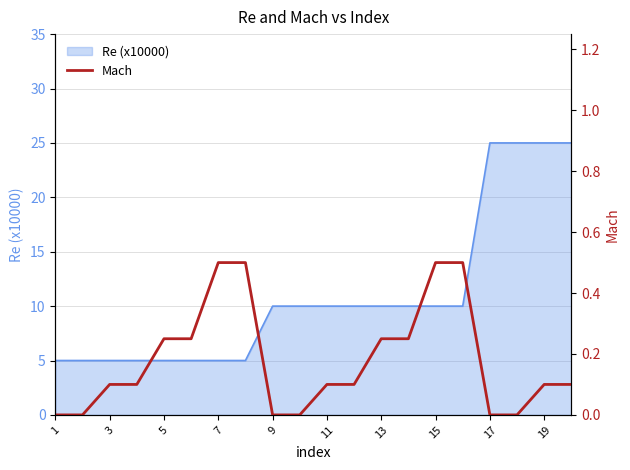

True or false: Re (x10000) has a value of 15 at 15.

False